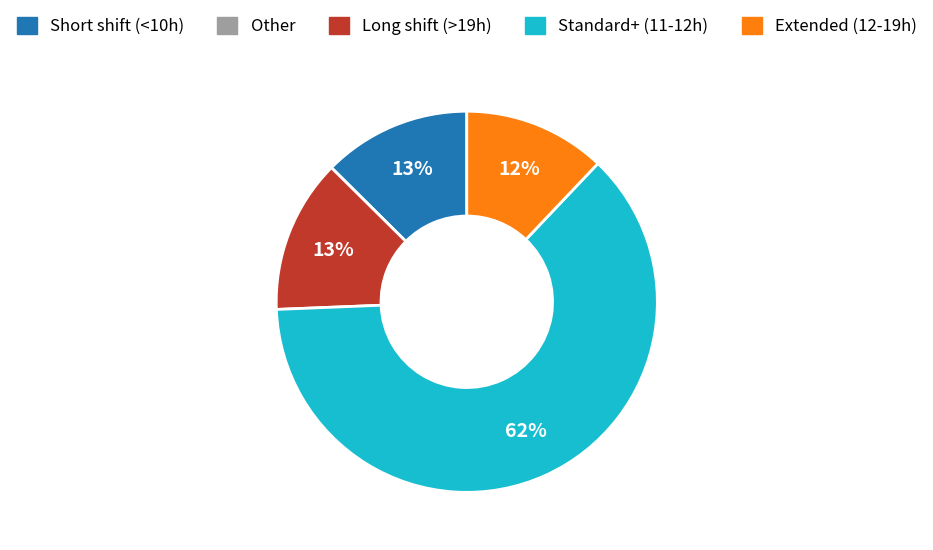

Does any single category account for the majority?

Yes